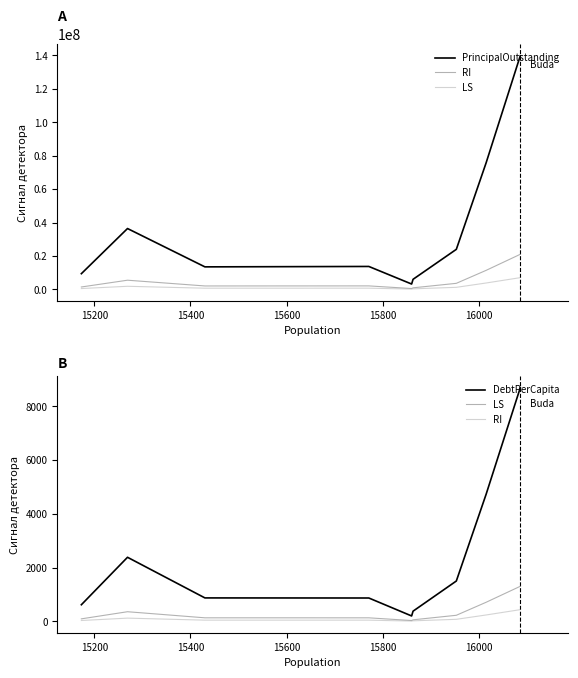

Is it true that PrincipalOutstanding equals 15136103.4 at 15400?

False